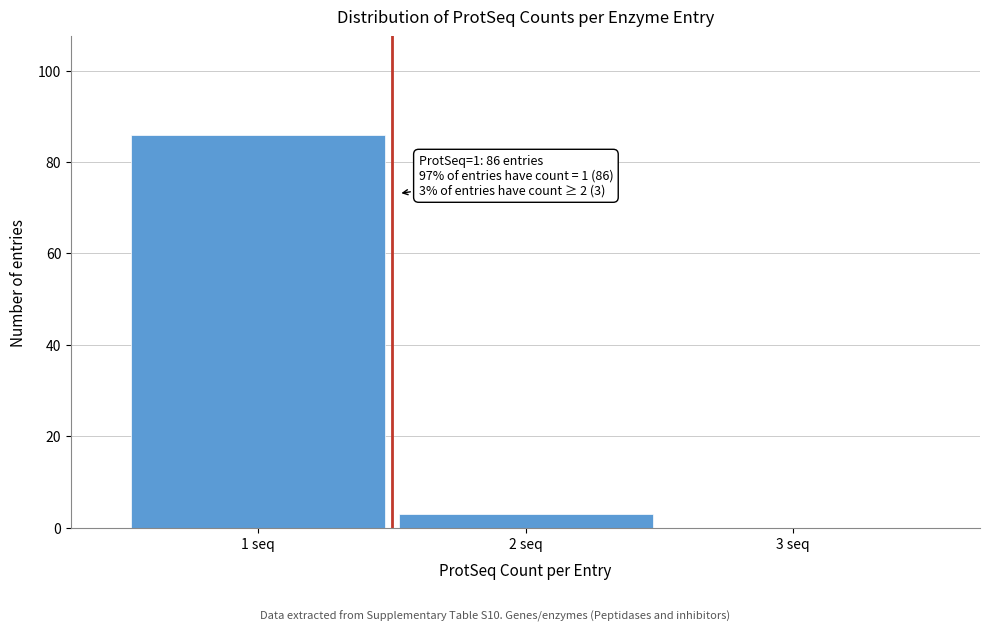

Reading left to right, transcribe all the data shown in this chart.

1 seq=86	2 seq=3	3 seq=0